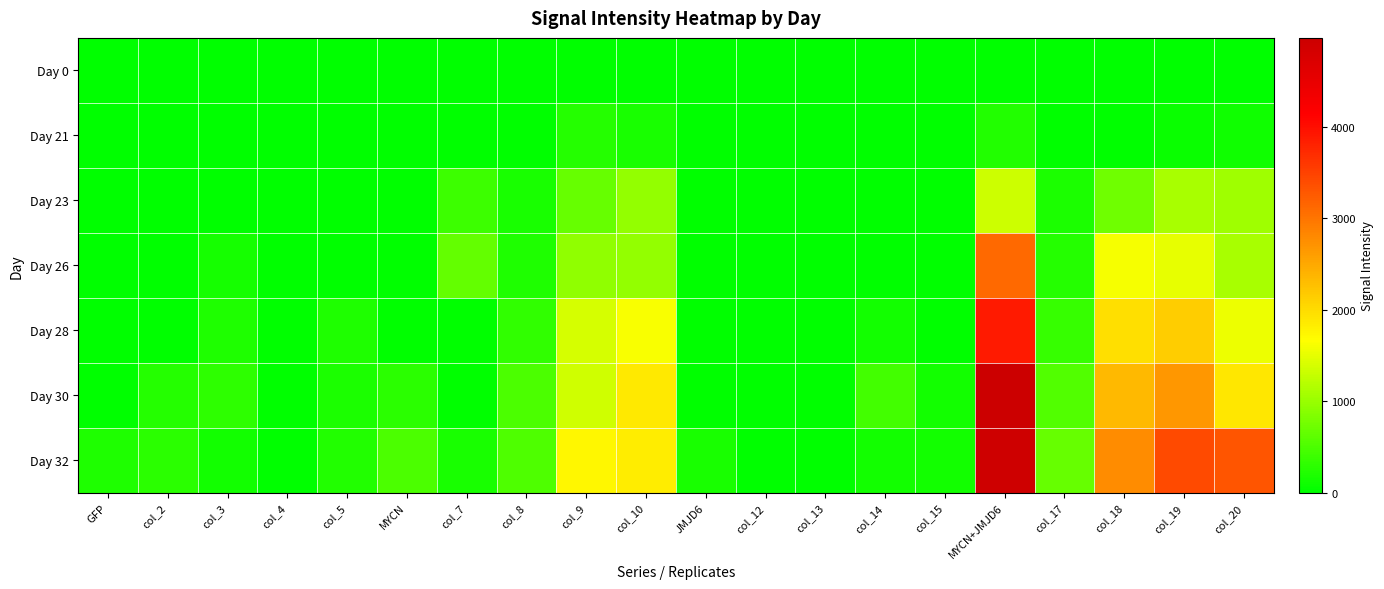

At which category is the sum across all series the highest?

MYCN+JMJD6